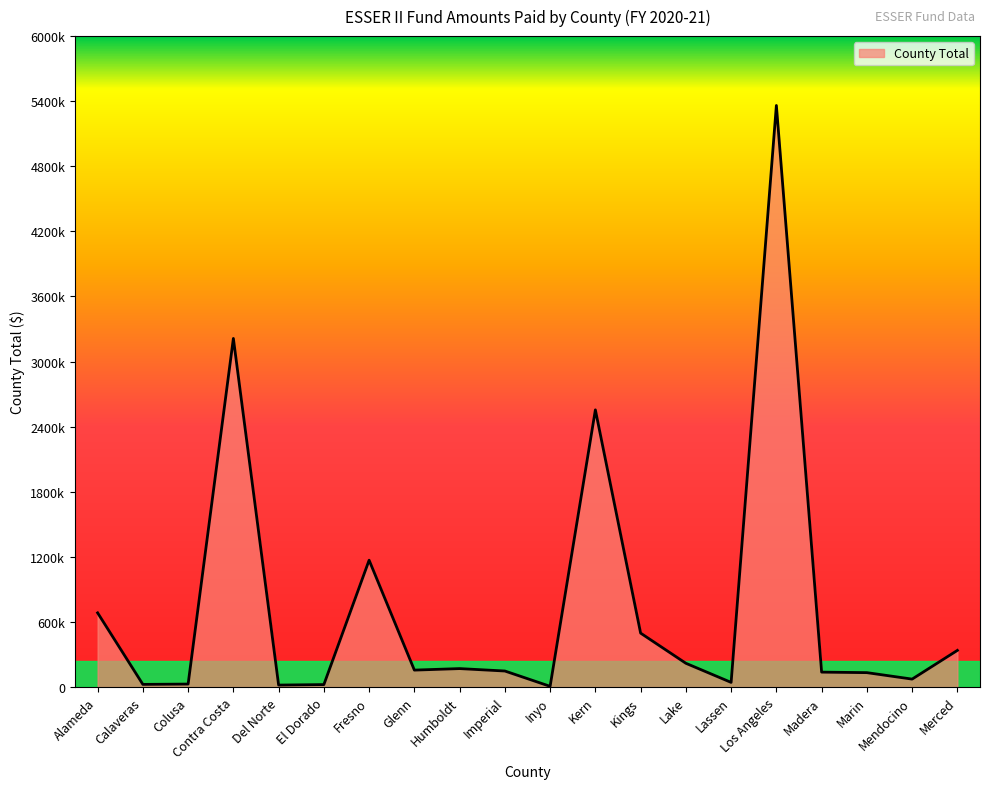

Reading right to left, extract all data points from this chart.

Merced=337918	Mendocino=73267	Marin=132845	Madera=137575	Los Angeles=5360589	Lassen=42877	Lake=219139	Kings=497062	Kern=2555022	Inyo=6699	Imperial=147873	Humboldt=170136	Glenn=156187	Fresno=1169418	El Dorado=22740	Del Norte=18219	Contra Costa=3213311	Colusa=27538	Calaveras=24526	Alameda=683877